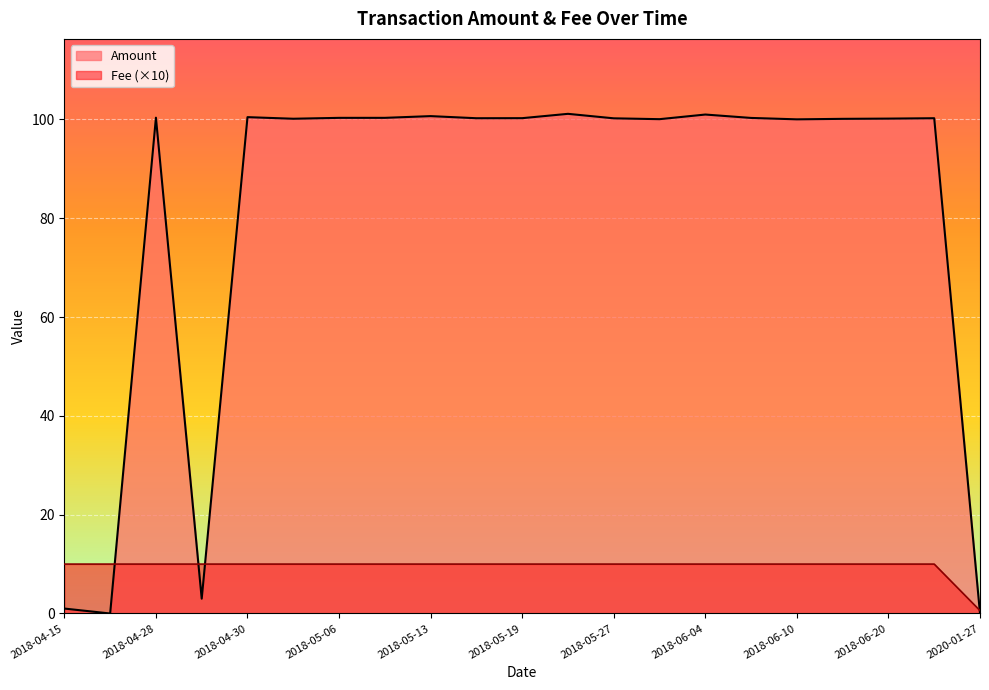

How many Fee values are between 1 and 2?

20